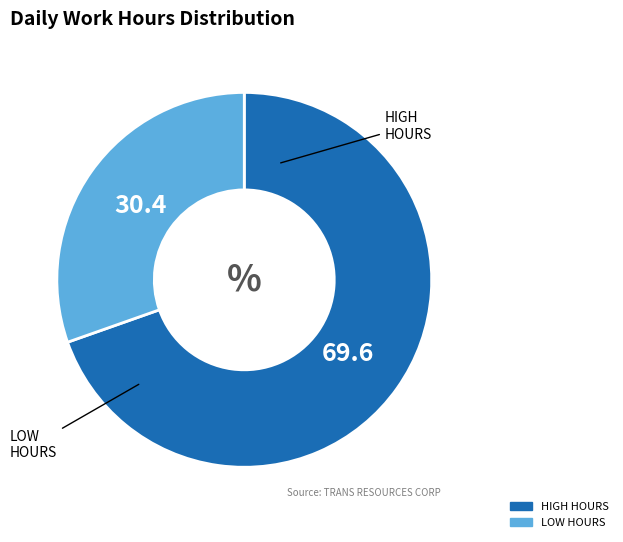

Is there any slice that represents more than half of the pie?

Yes